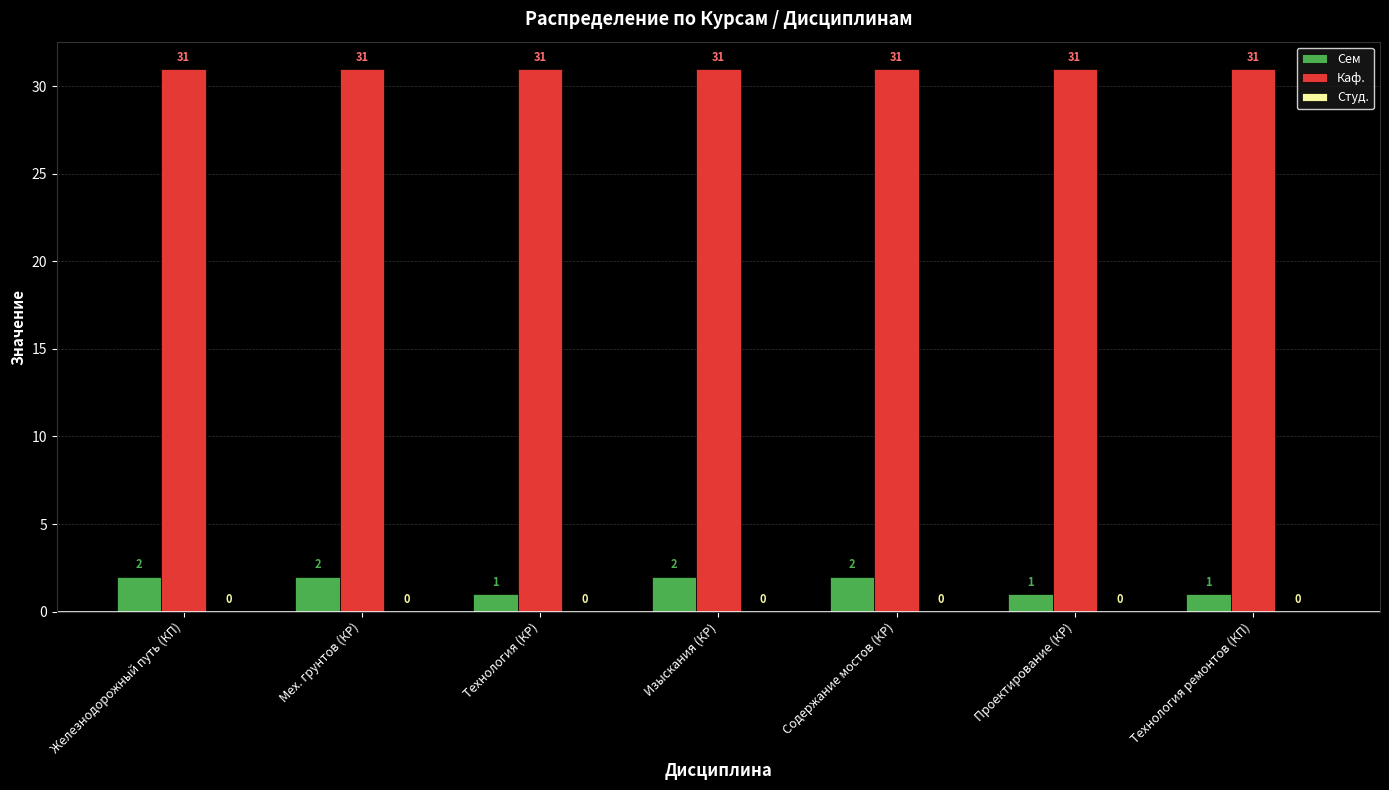

At Мех. грунтов (КР), list the series in order from largest to smallest.

Каф., Сем